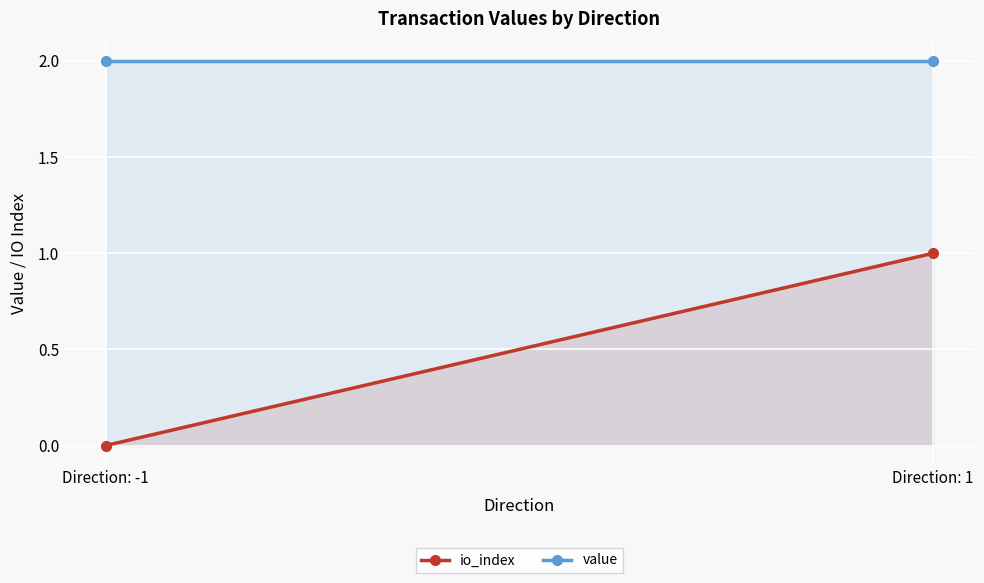

Which label corresponds to the smallest value in the chart?

Direction: -1